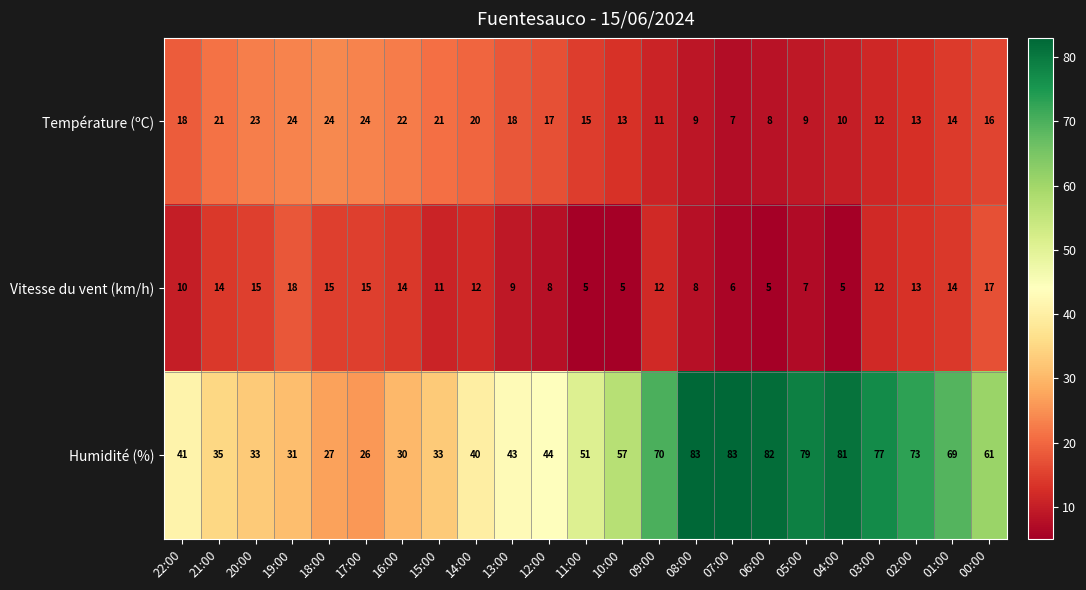

Which series changed the most between 11:00 and 03:00?

Humidité (%)